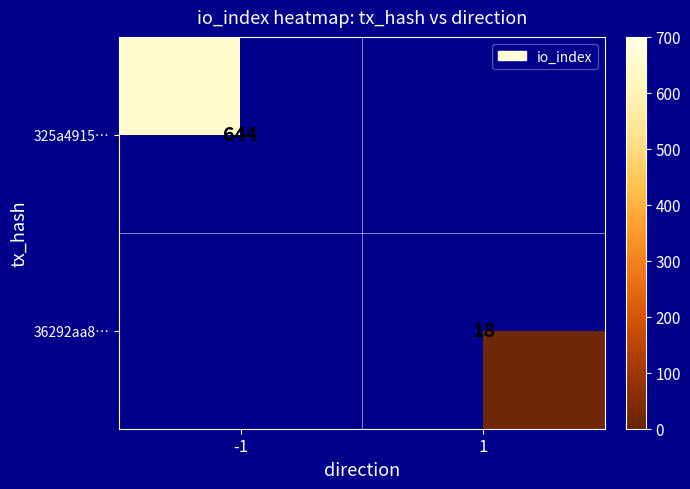

True or false: 36292aa8… has a value of 6 at 1.

False